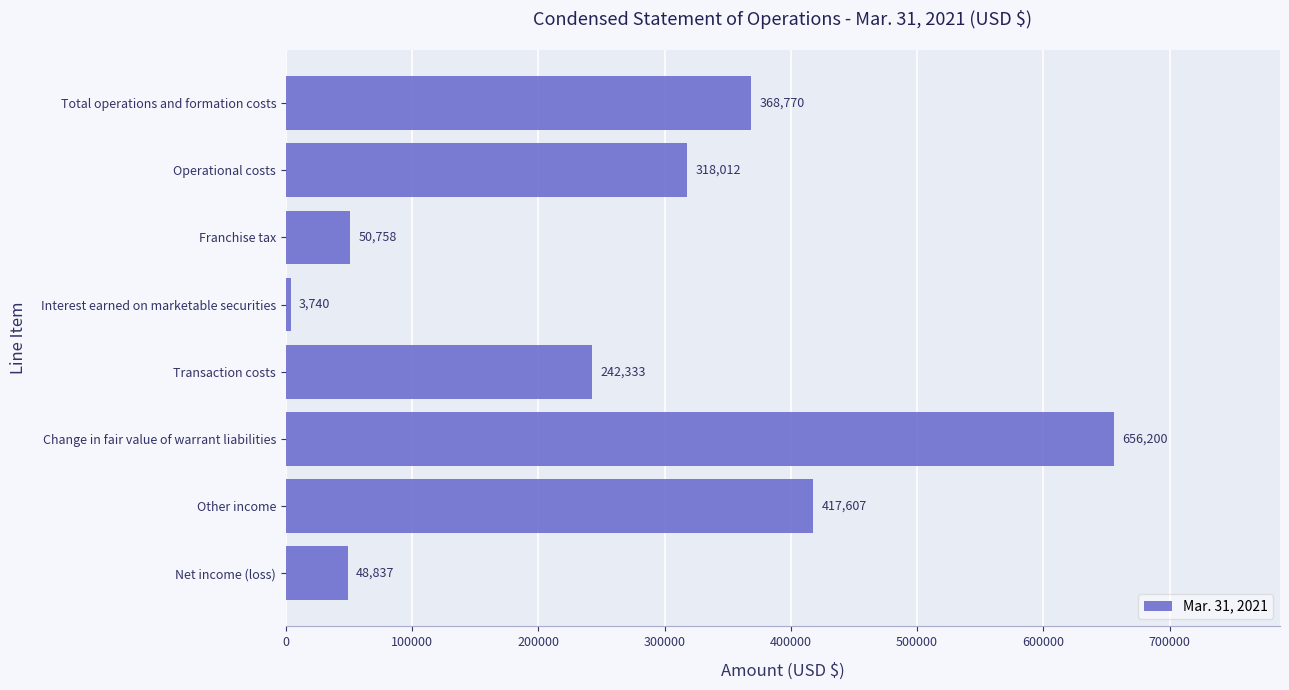

Reading top to bottom, extract all data points from this chart.

Total operations and formation costs=368770	Operational costs=318012	Franchise tax=50758	Interest earned on marketable securities=3740	Transaction costs=242333	Change in fair value of warrant liabilities=656200	Other income=417607	Net income (loss)=48837